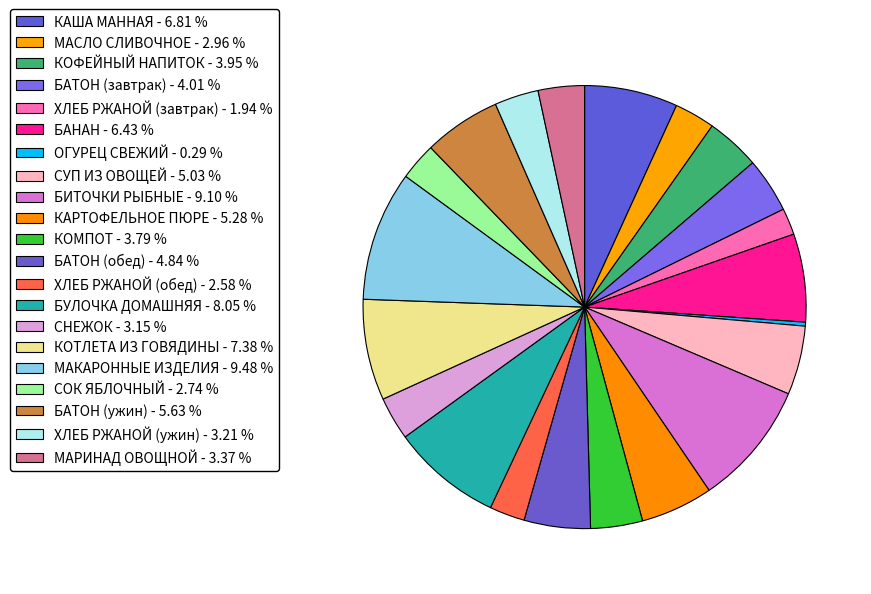

How many segments does this pie chart have?

21